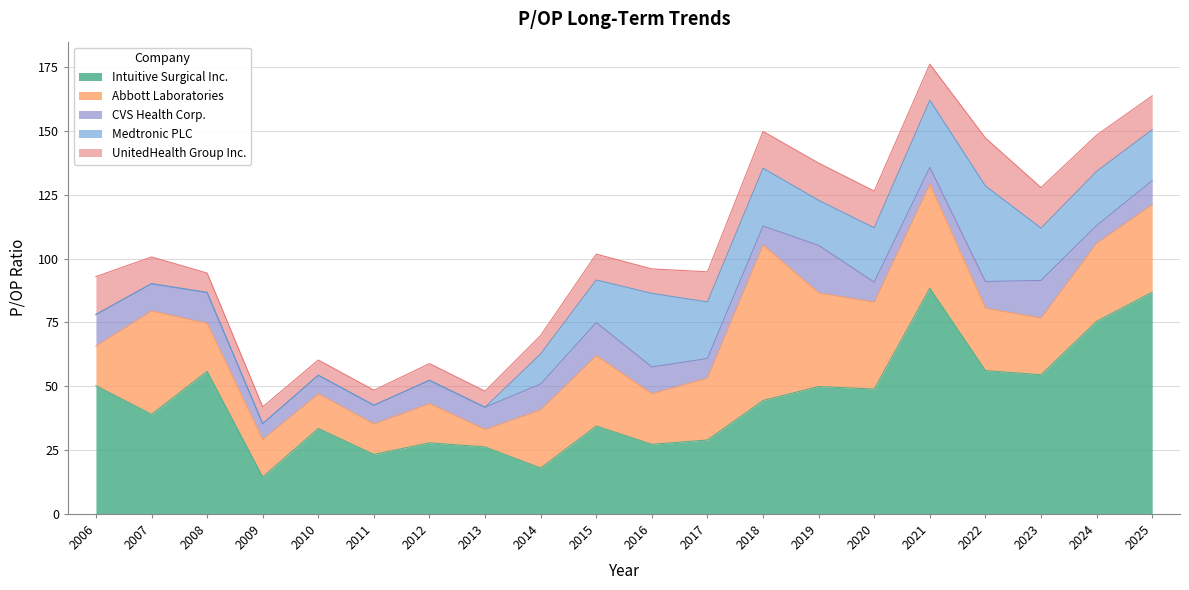

The Intuitive Surgical Inc. series shows 18.0 at 2014. True or false?

True